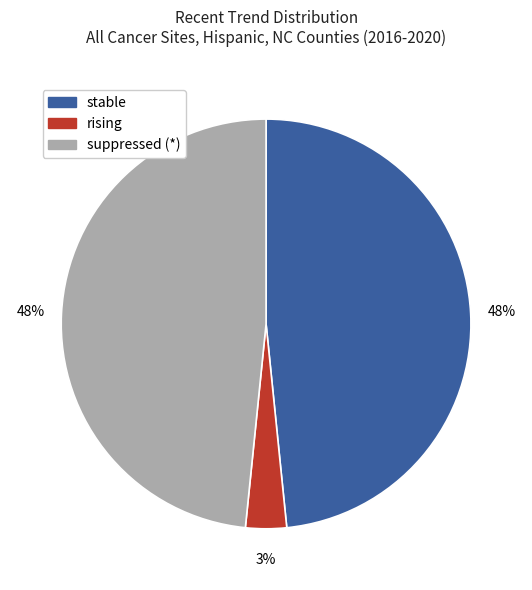

Approximately how many times larger is the value at suppressed (*) compared to stable?

1.0